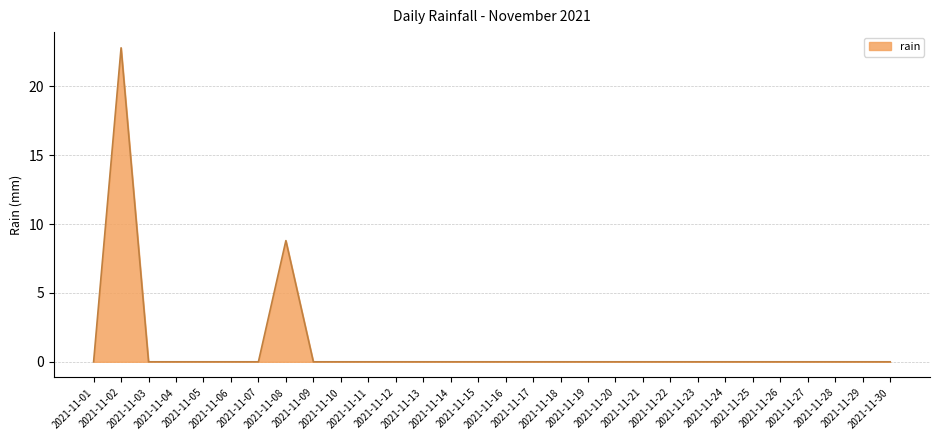

How many lines are shown in the chart?

1